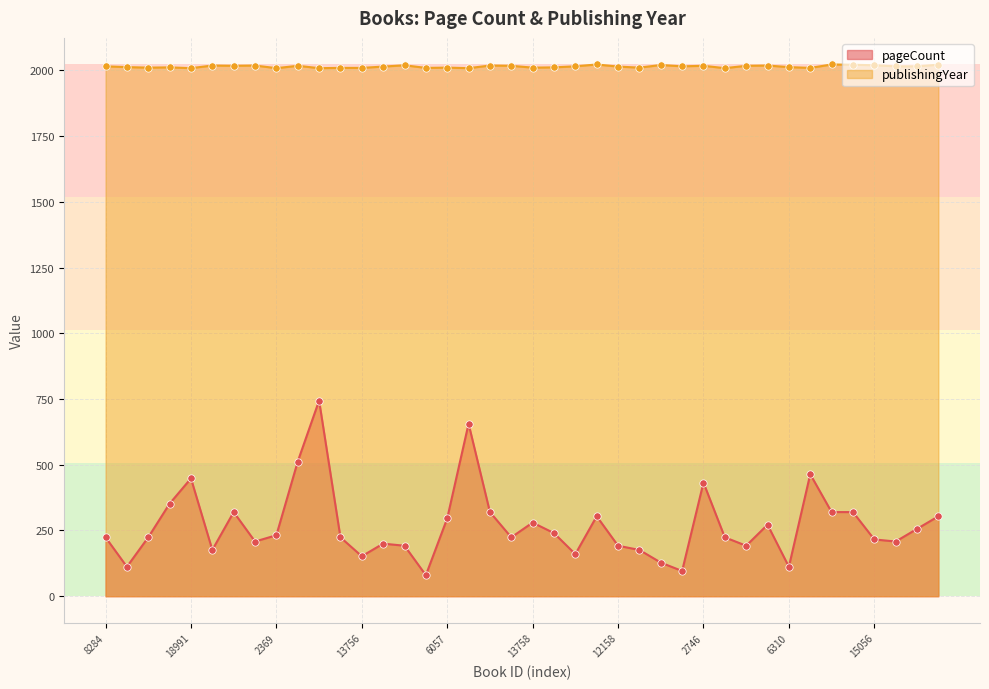

At how many categories does at least one series exceed 1882?

40